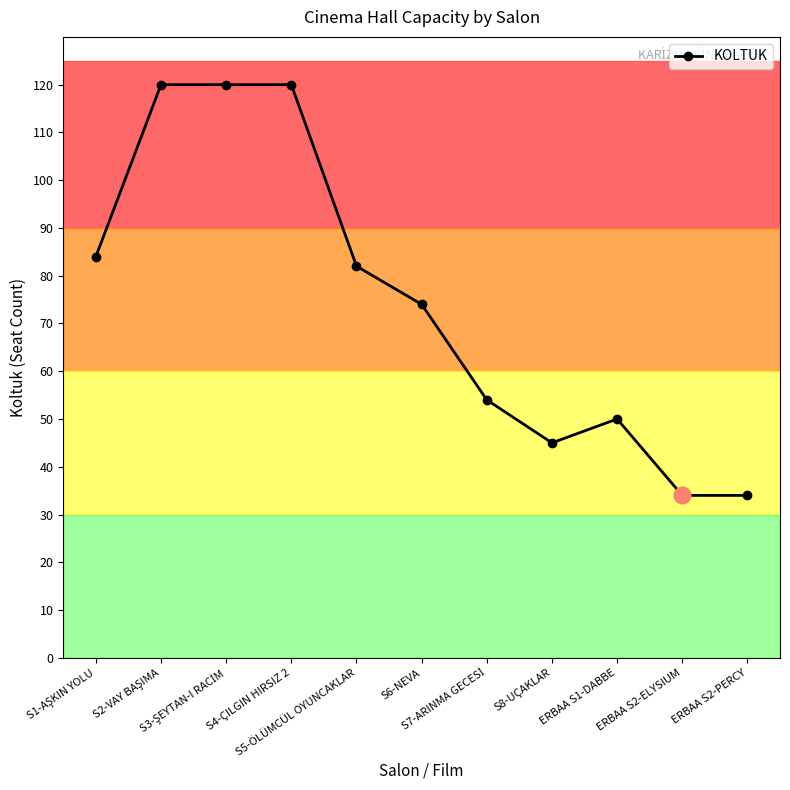

What is the smallest value displayed?

34